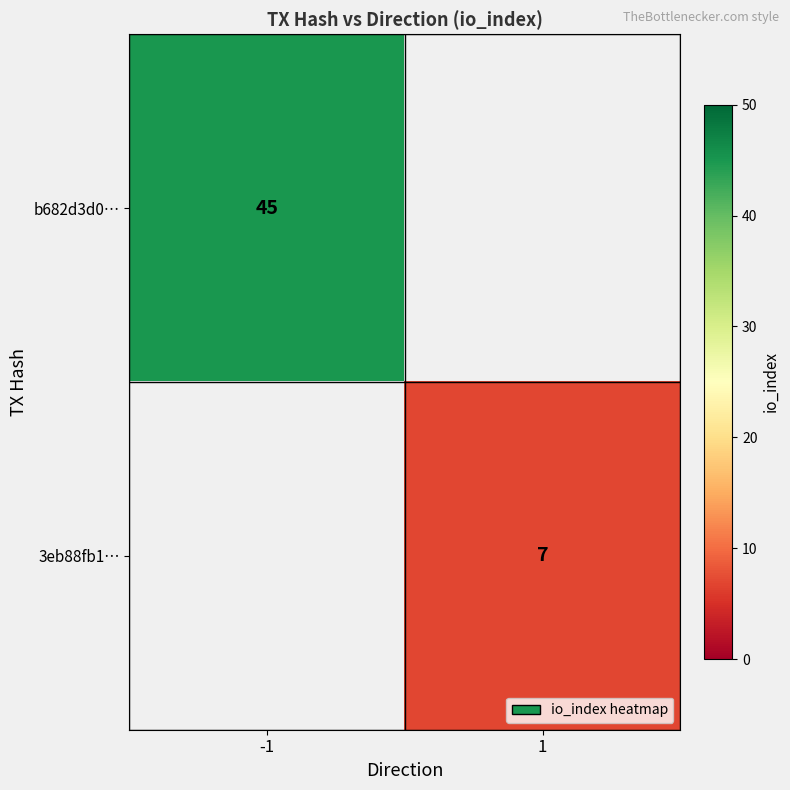

The 3eb88fb1… series shows 4 at 1. True or false?

False